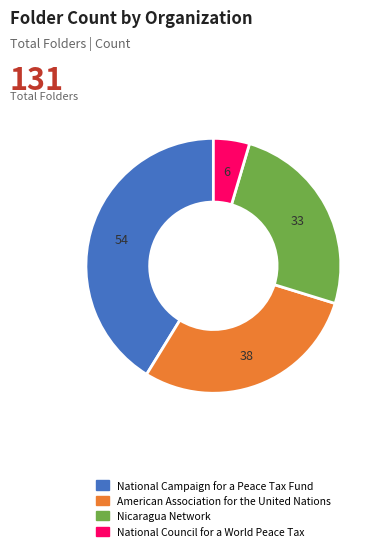

How many slices are in this pie chart?

4